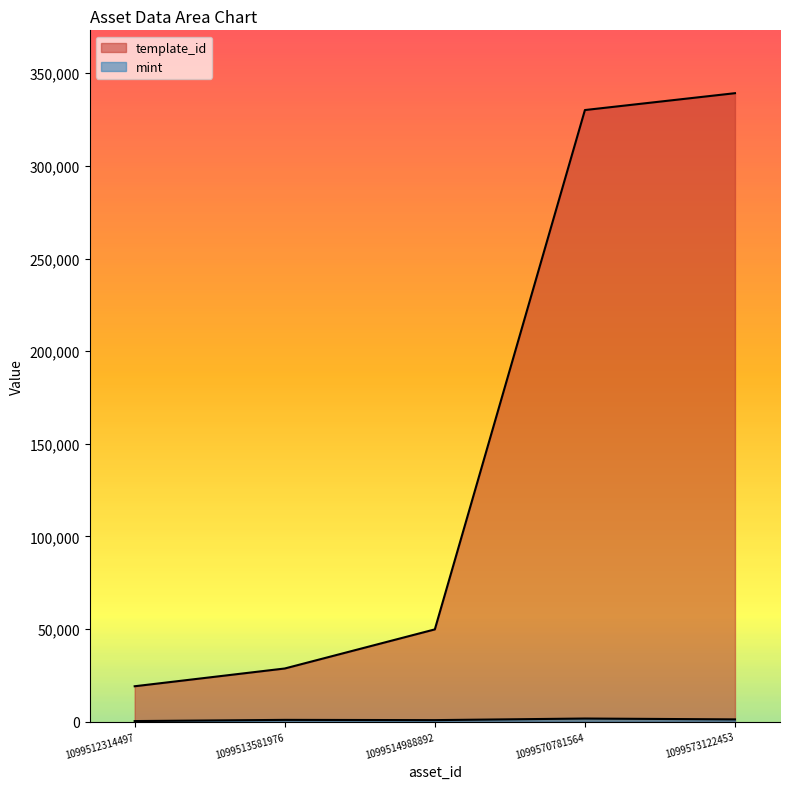

How many categories are shown in the chart?

5